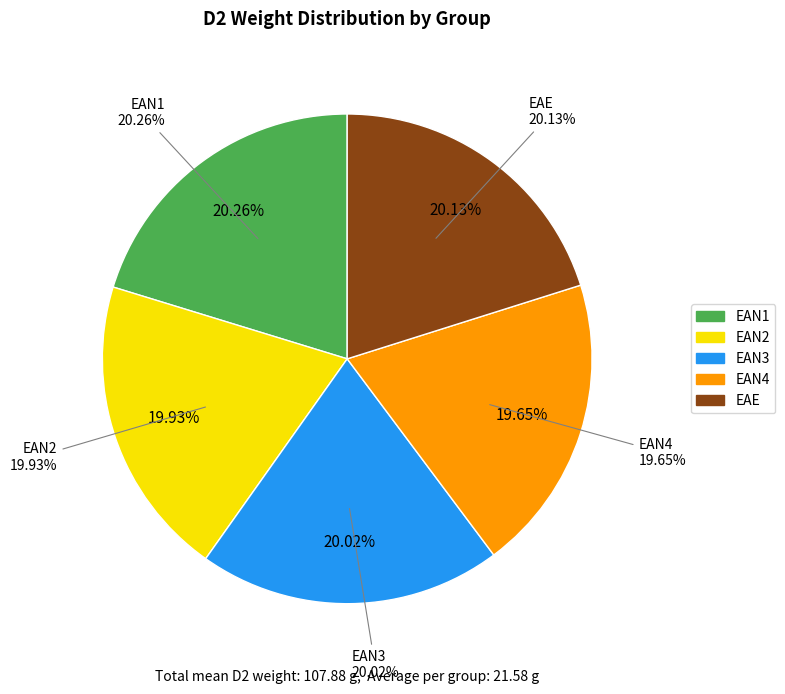

Count the number of slices in the pie.

5